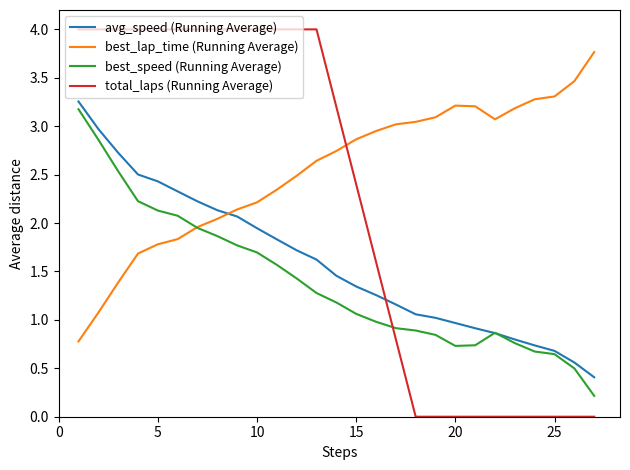

Rank the series by their average value, from lowest to highest.

best_speed (Running Average), avg_speed (Running Average), total_laps (Running Average), best_lap_time (Running Average)